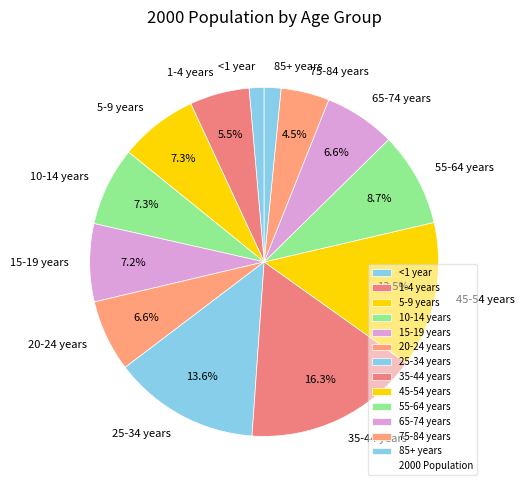

Count the number of slices in the pie.

13